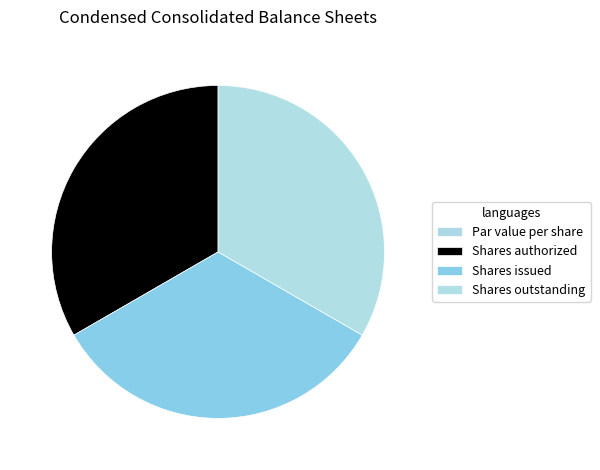

Does any single category account for the majority?

No